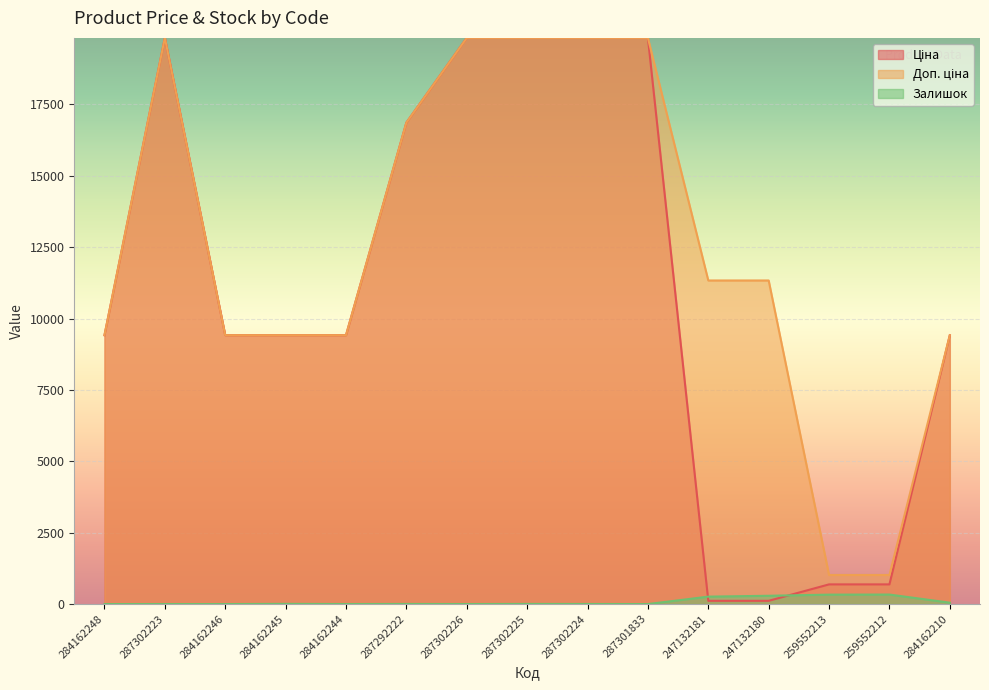

Is the value of Ціна at 284162245 greater than the value of Залишок at 287302226?

Yes